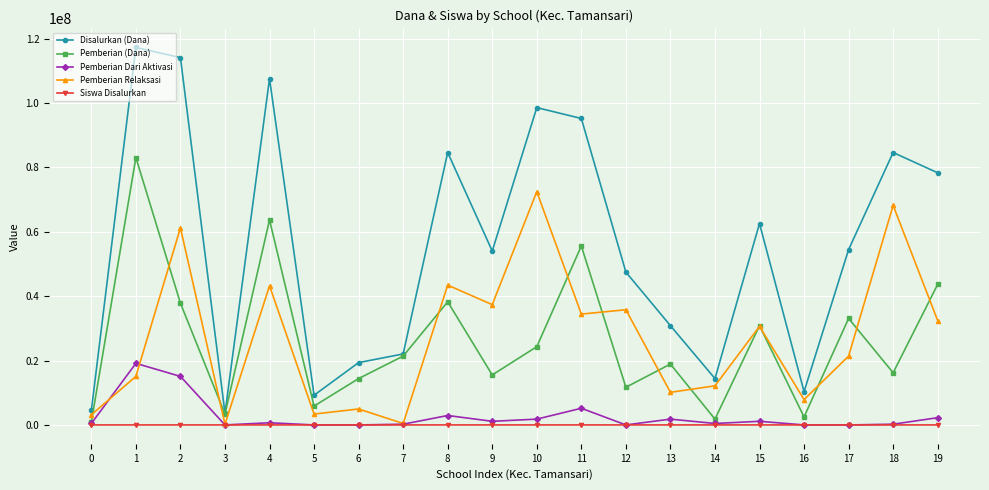

What is the lowest value of the Disalurkan (Dana) series?

3600000